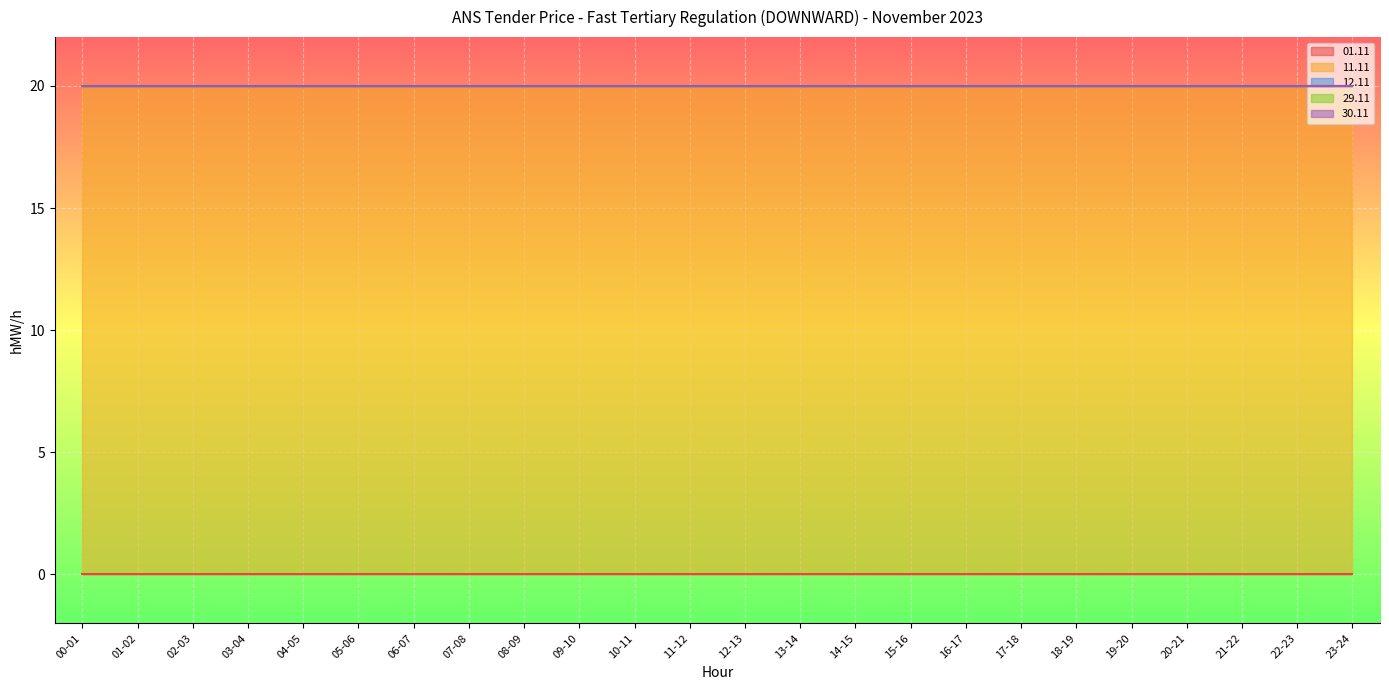

What is the difference between the highest and lowest values at 00-01?

20